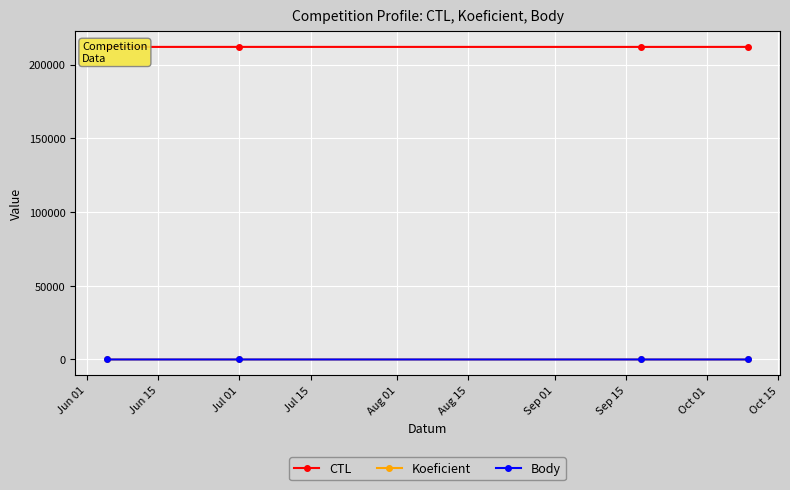

At how many categories does at least one series exceed 165558?

4